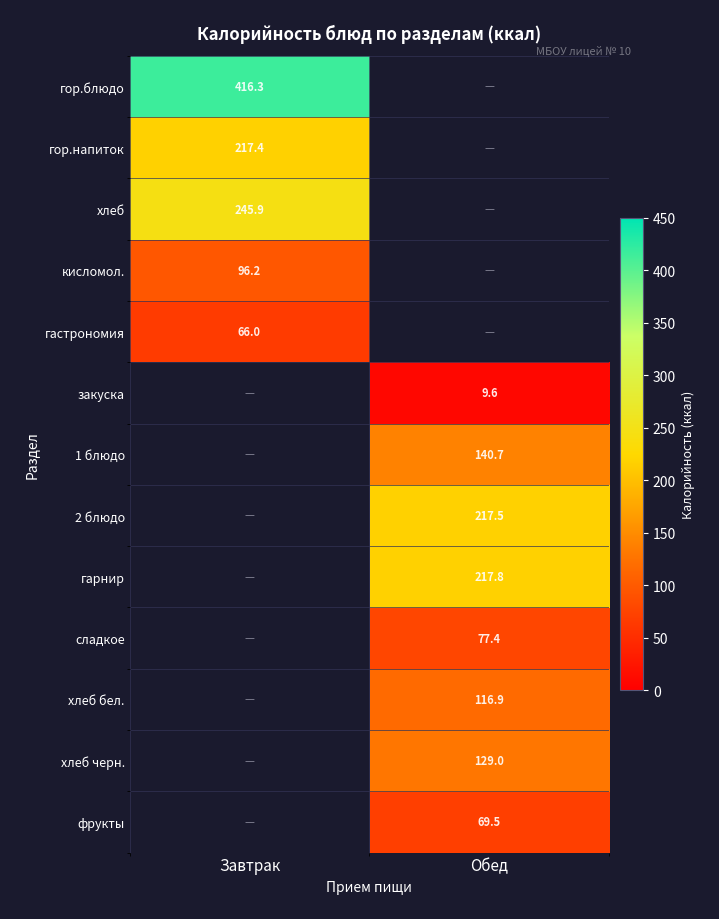

The фрукты series shows 121.1 at Обед. True or false?

False